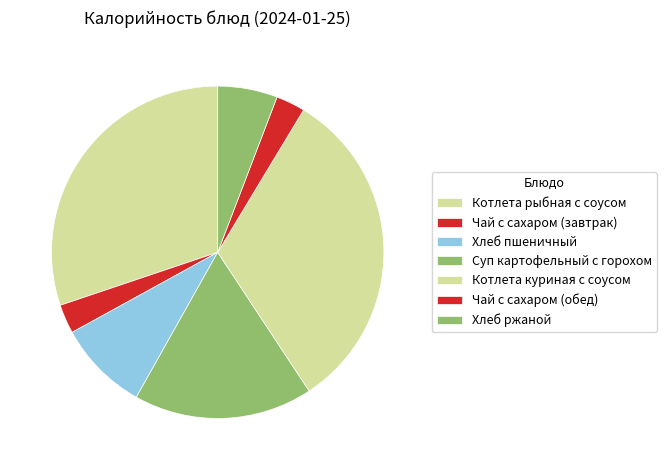

How many slices are in this pie chart?

7